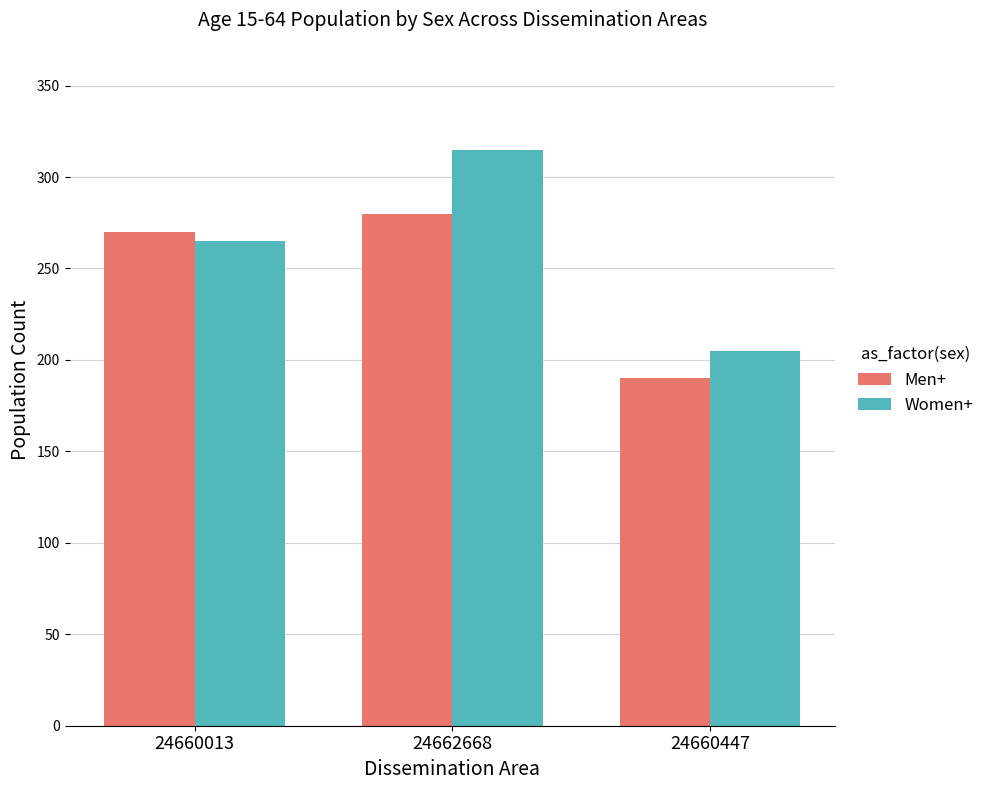

List the series in order of their peak value, lowest first.

Men+, Women+